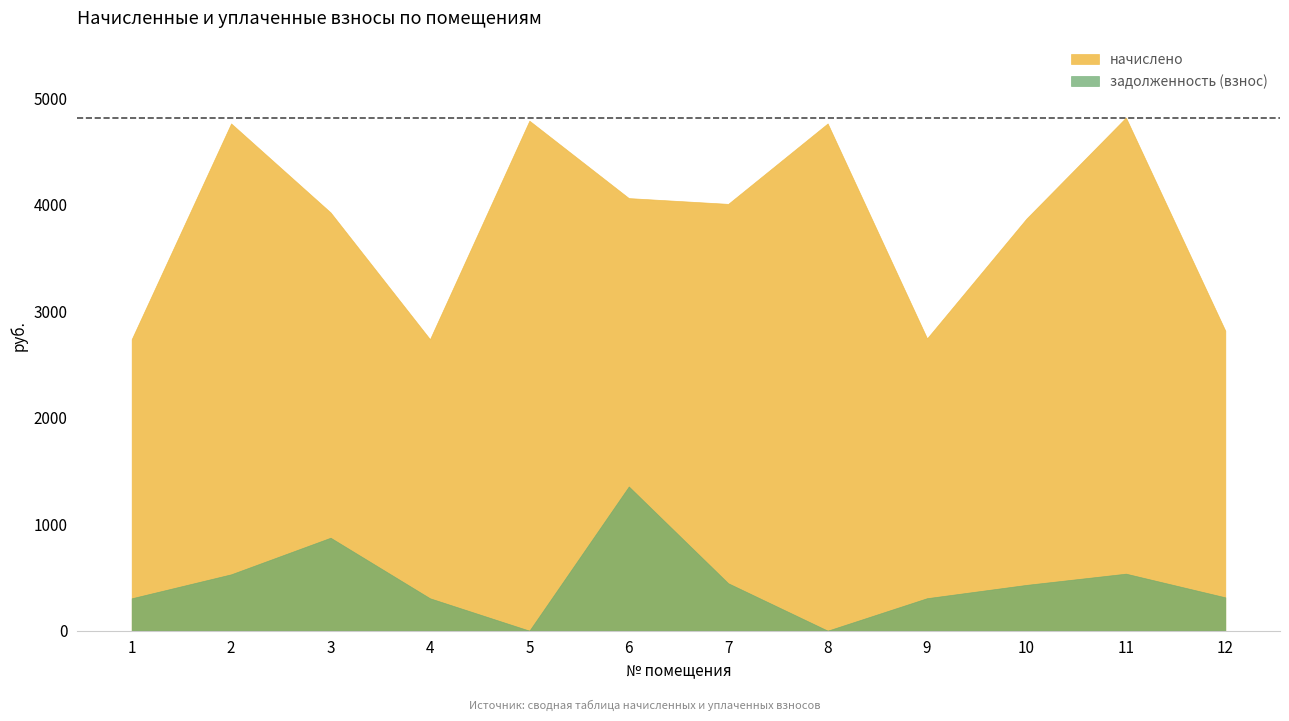

What is the total value across all series at 4?

3040.0